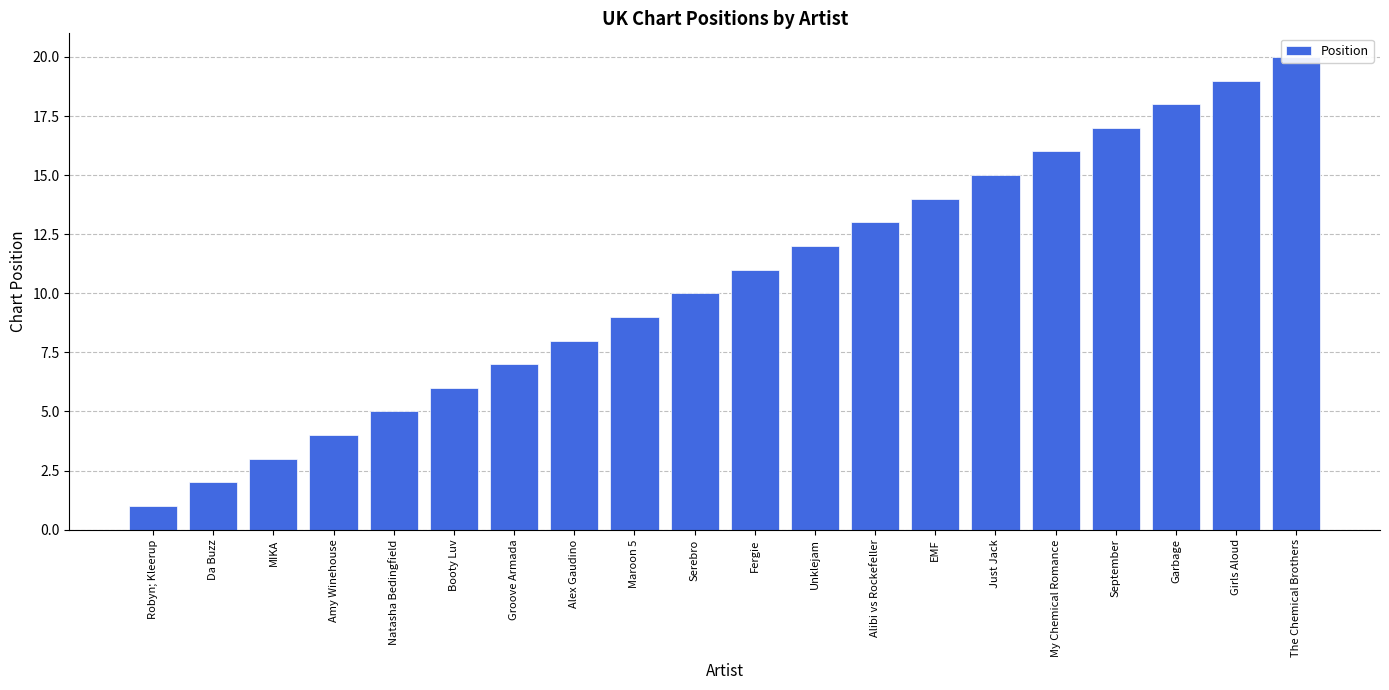

Which label corresponds to the smallest value in the chart?

Robyn; Kleerup